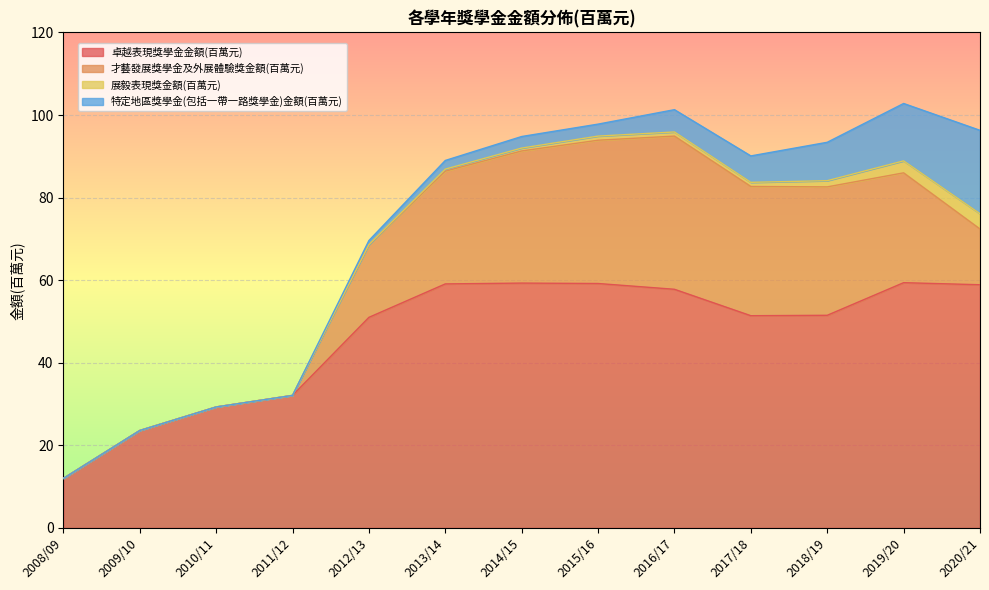

What is the sum of all 展毅表現獎金額(百萬元) values?

12.3